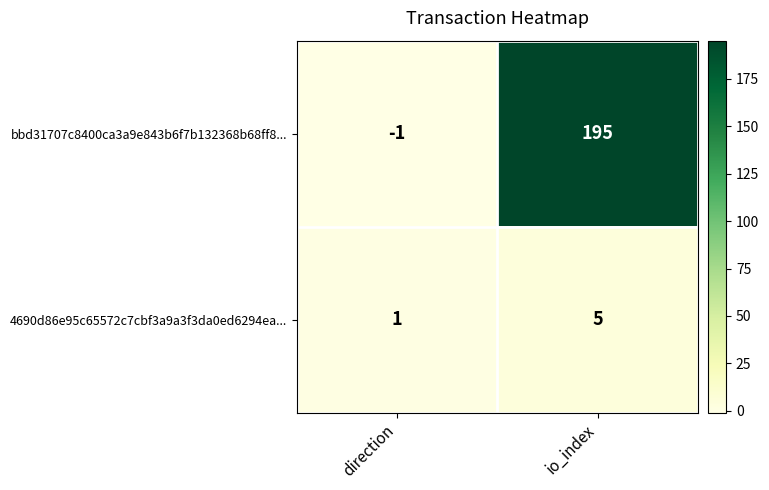

Where is 4690d86e95c65572c7cbf3a9a3f3da0ed6294ea... nearest to the value 3?

direction